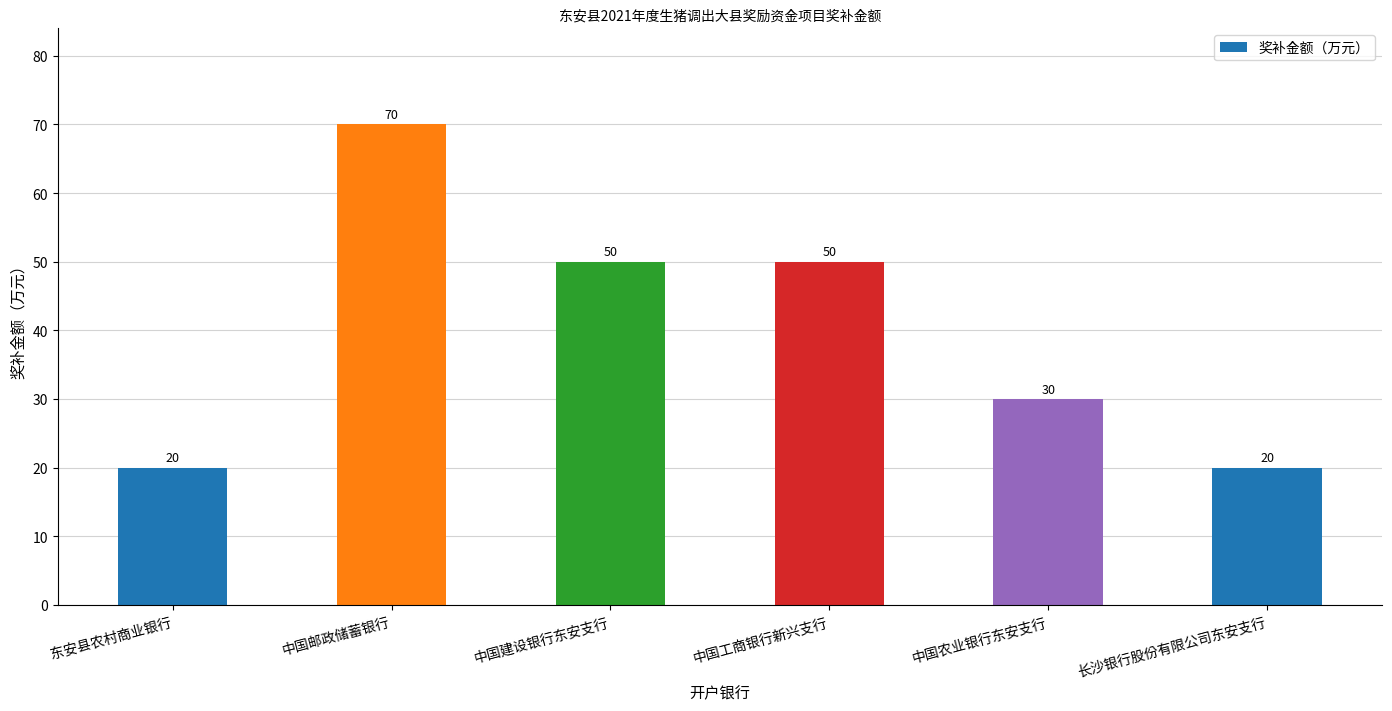

What is the ratio of the value at 中国农业银行东安支行 to the value at 长沙银行股份有限公司东安支行?

1.5